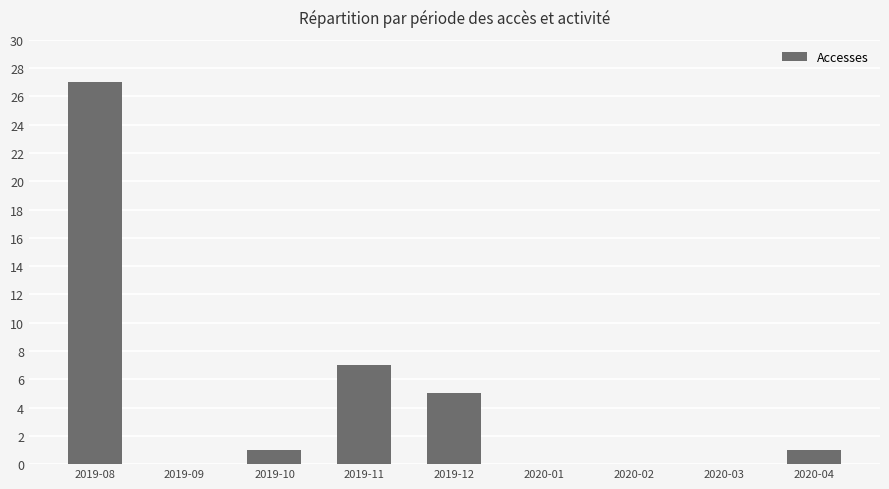

Which has a higher value, 2019-08 or 2019-09?

2019-08